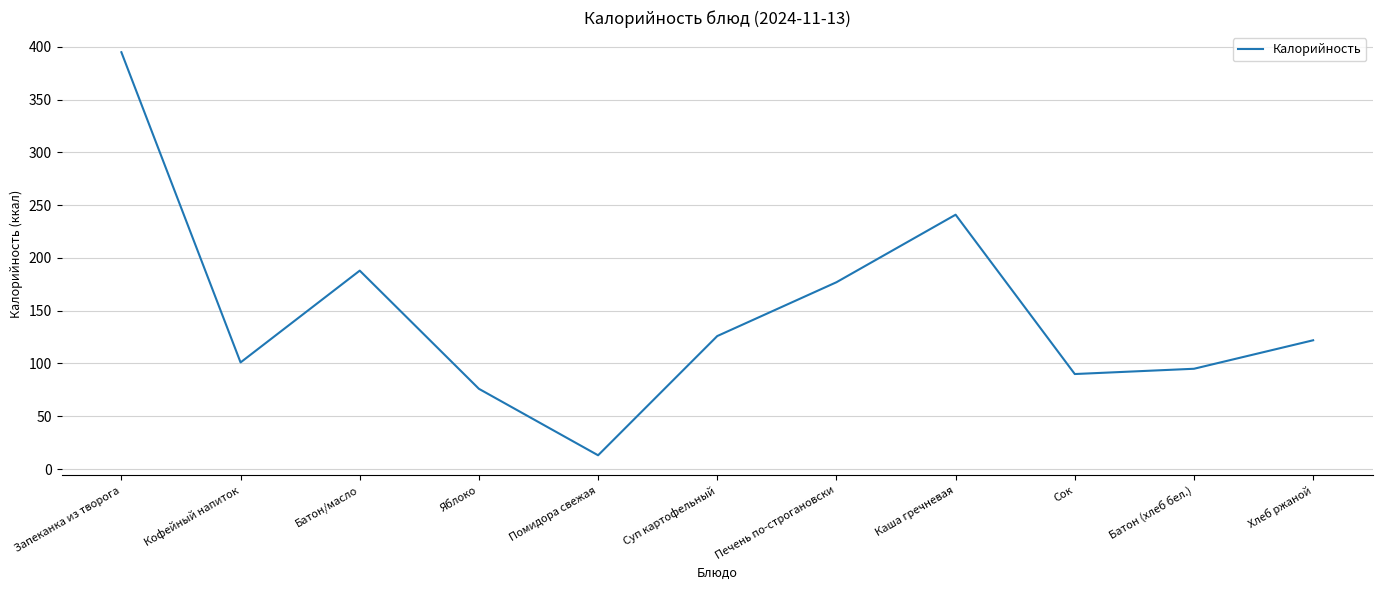

Is this an area chart (filled region under the line)?

No